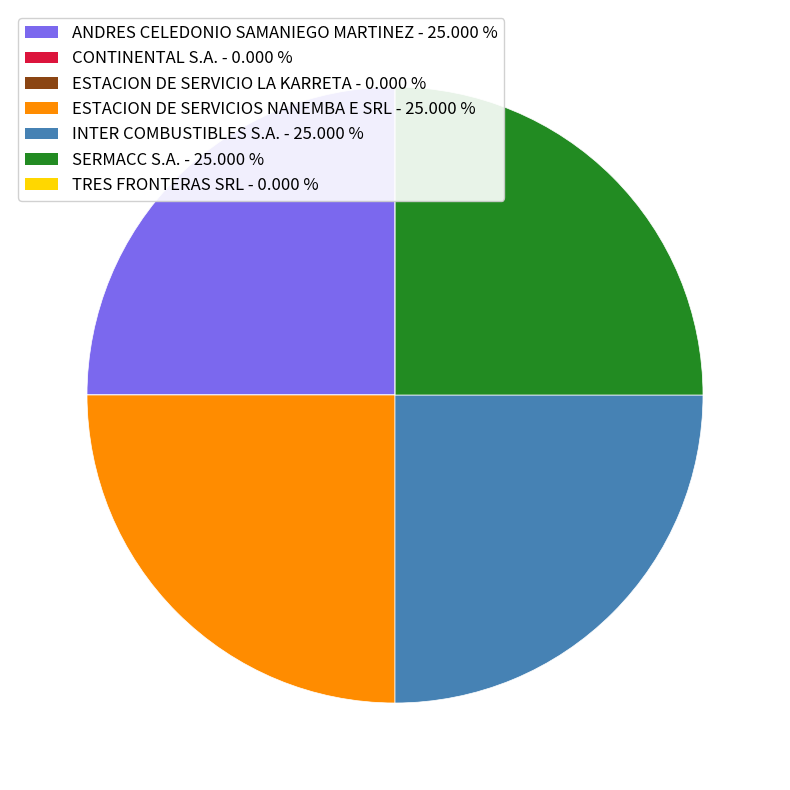

Is there any slice that represents more than half of the pie?

No